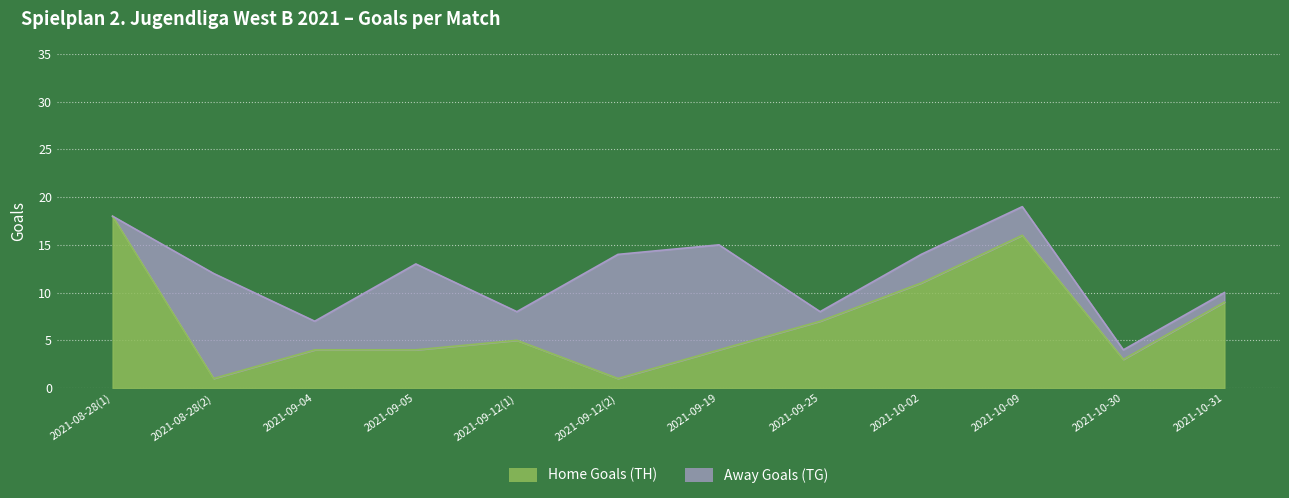

How many data points does each series have?

12